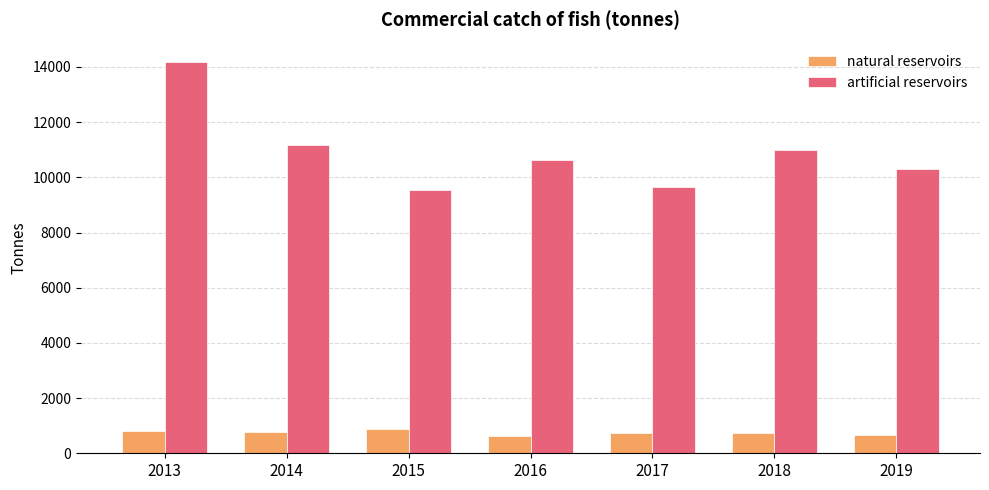

What is the difference between the natural reservoirs values at 2017 and 2015?

145.1